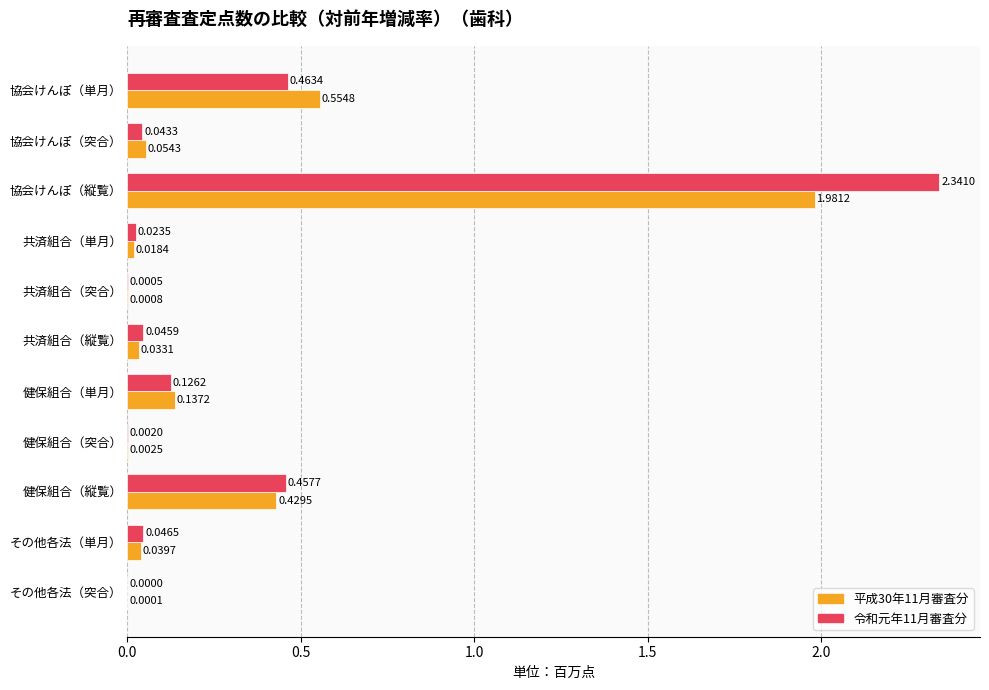

Which category has the highest value in the 平成30年11月審査分 series?

協会けんぽ（縦覧）